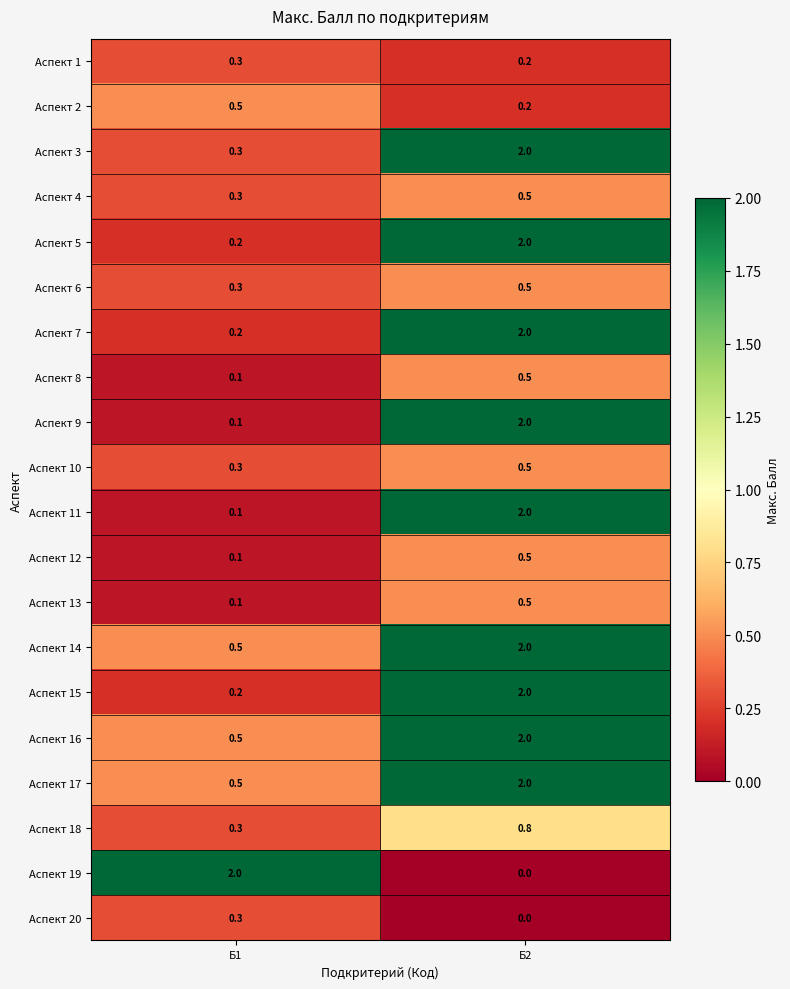

What is the greatest value displayed?

2.0